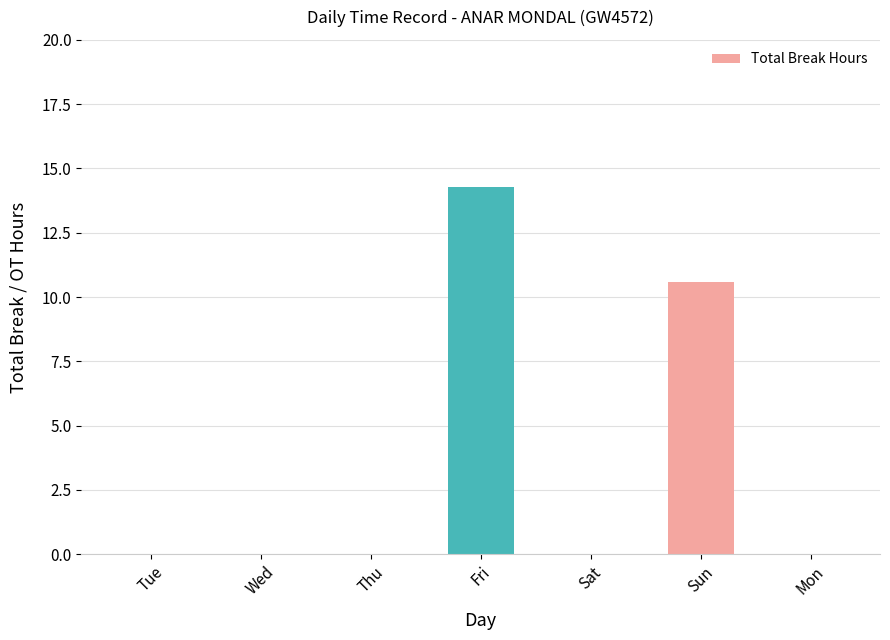

The chart shows a value of 9.7 at Sat. True or false?

False